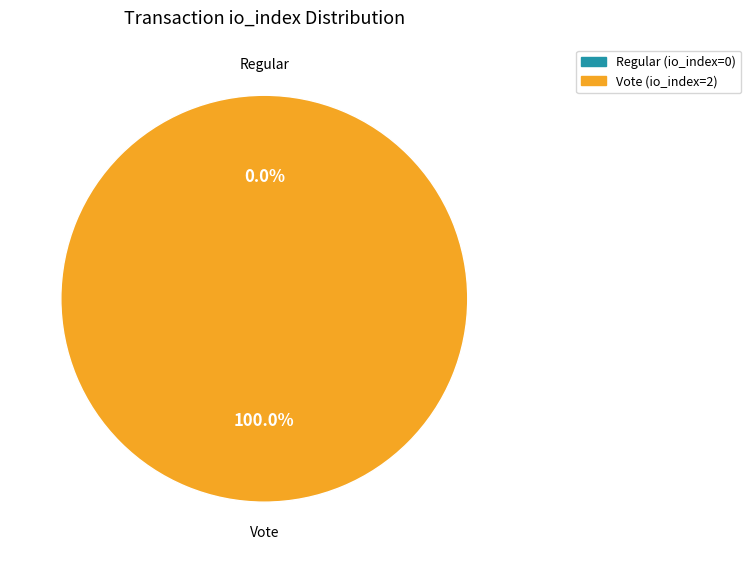

Is it true that Vote (io_index=2) is 86% of the pie?

False